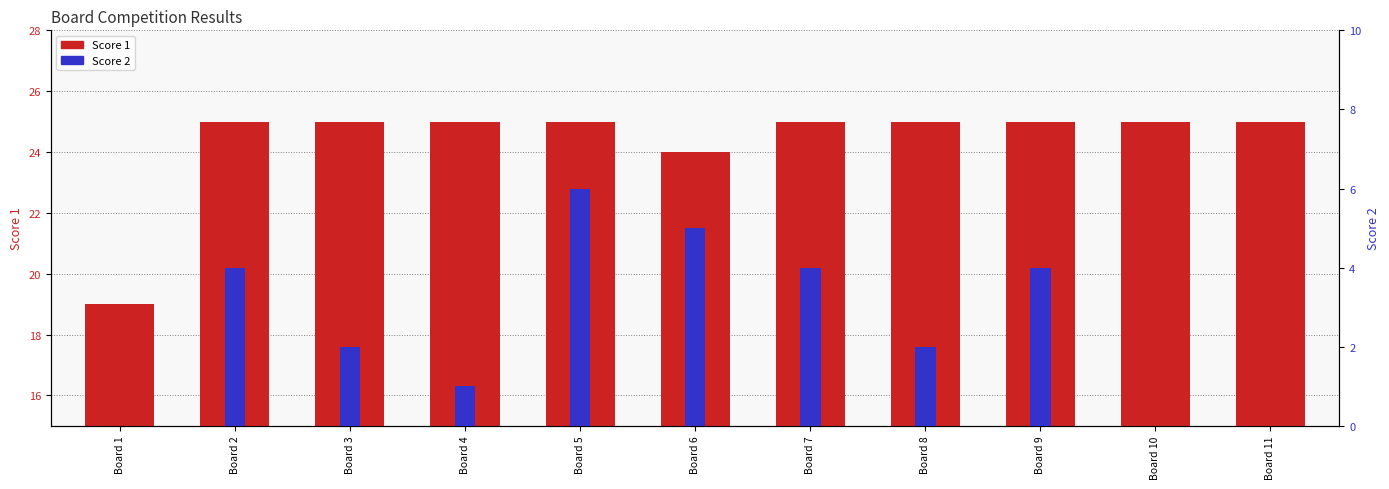

Reading left to right, list all the values displayed in this chart.

Score 1: 19	25	25	25	25	24	25	25	25	25	25
Score 2: 0	4	2	1	6	5	4	2	4	0	0